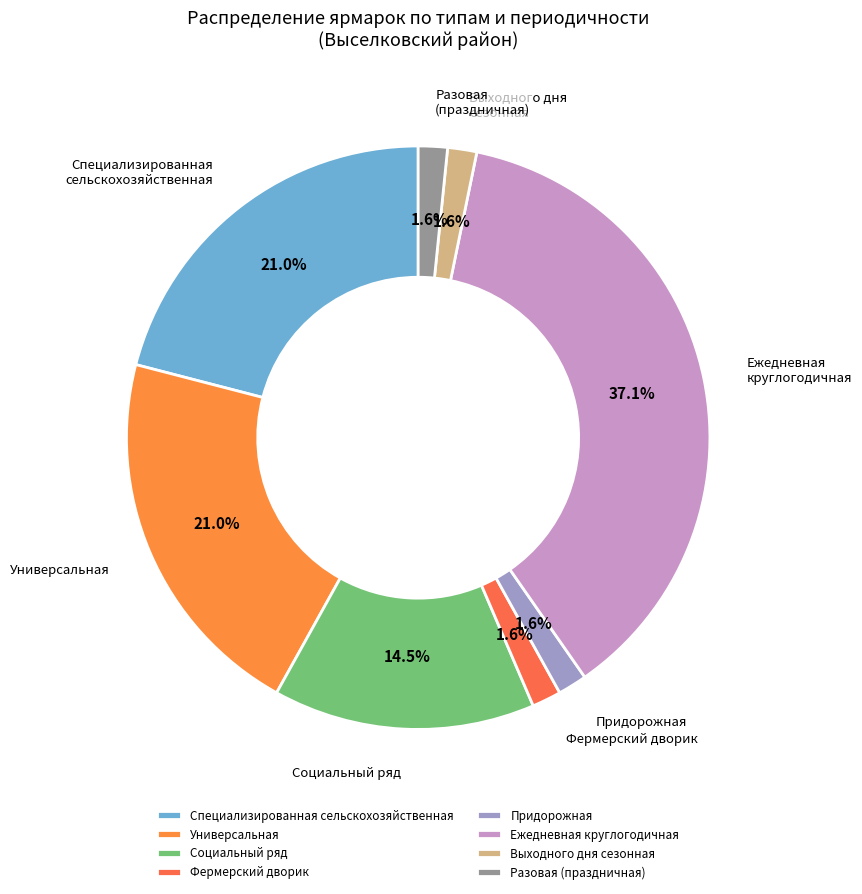

What portion of the pie excludes Универсальная?

79.0%